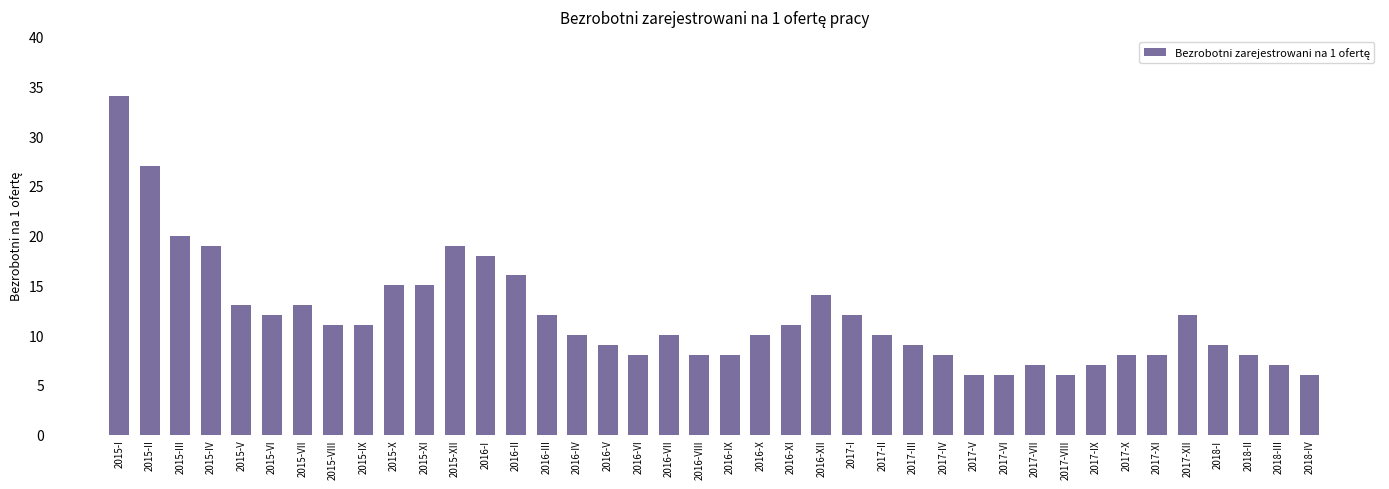

The chart shows a value of 13 at 2015-VII. True or false?

True